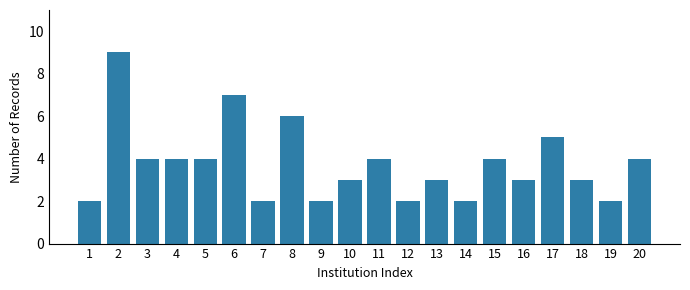

Reading right to left, what are all the values shown in this chart?

20=4	19=2	18=3	17=5	16=3	15=4	14=2	13=3	12=2	11=4	10=3	9=2	8=6	7=2	6=7	5=4	4=4	3=4	2=9	1=2